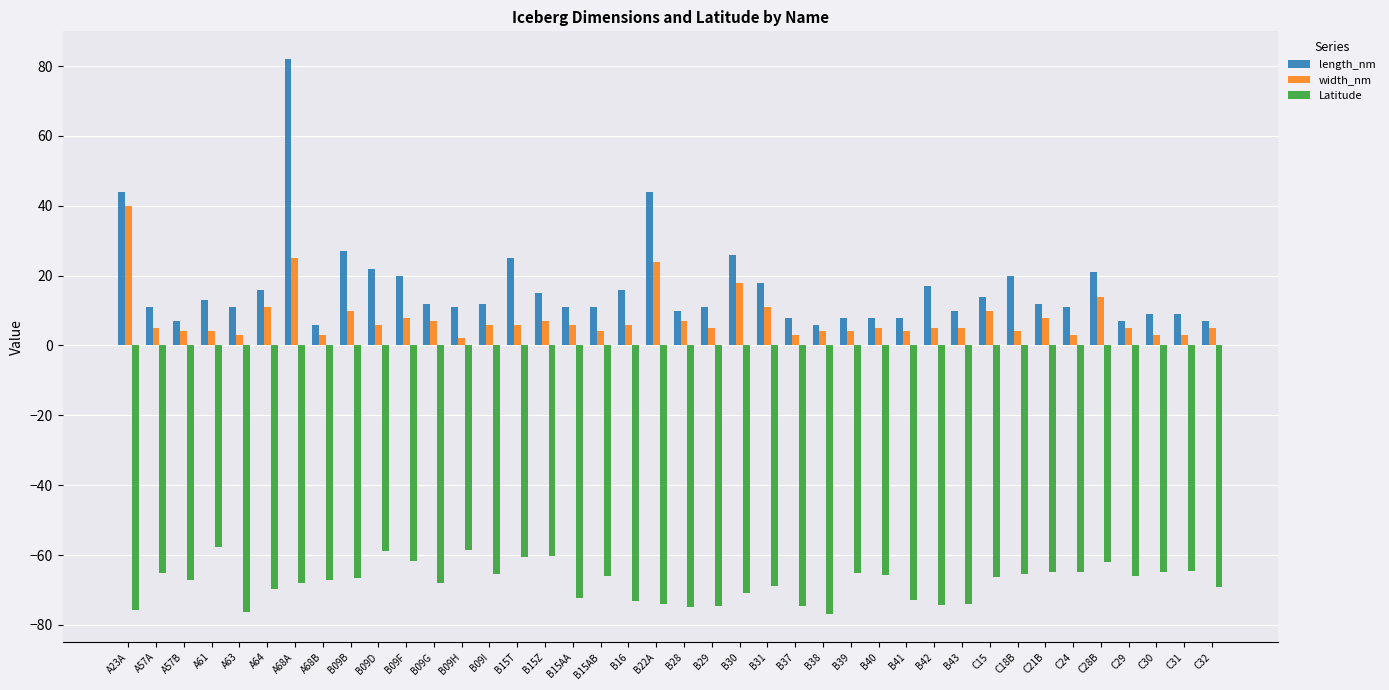

At B09D, list the series in order from largest to smallest.

length_nm, width_nm, Latitude